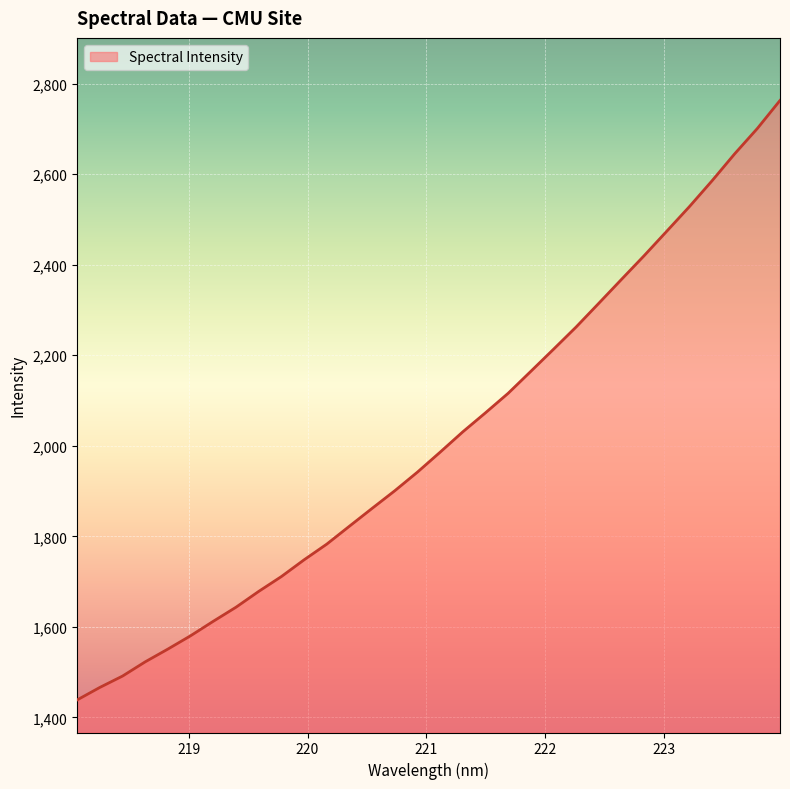

Reading left to right, list all the values displayed in this chart.

1438.8	1466.4	1491.5	1522.9	1551.1	1580.5	1612.5	1643.6	1678.5	1711.3	1748.2	1782.9	1822.5	1861.9	1900.8	1942.0	1986.0	2030.9	2072.9	2116.0	2164.5	2213.2	2262.4	2314.8	2367.5	2419.8	2474.0	2528.3	2585.4	2645.0	2700.9	2762.8